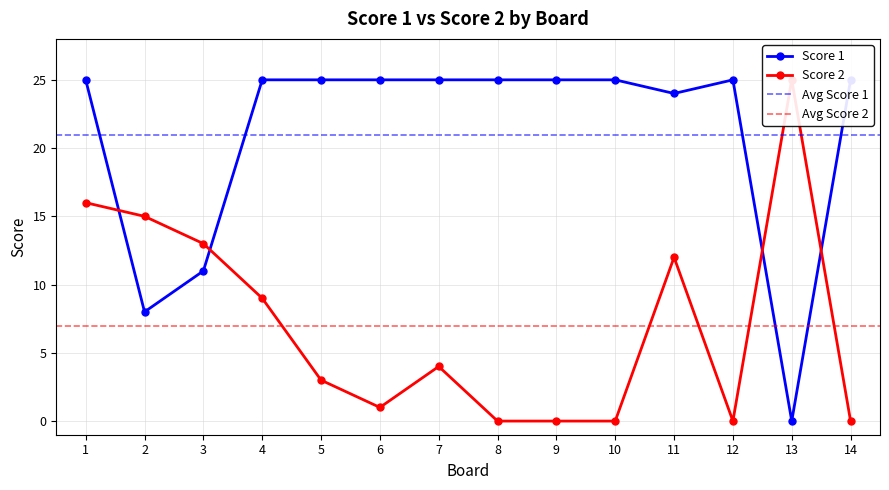

What is the value of the Score 1 point at the 8th from the left?

25